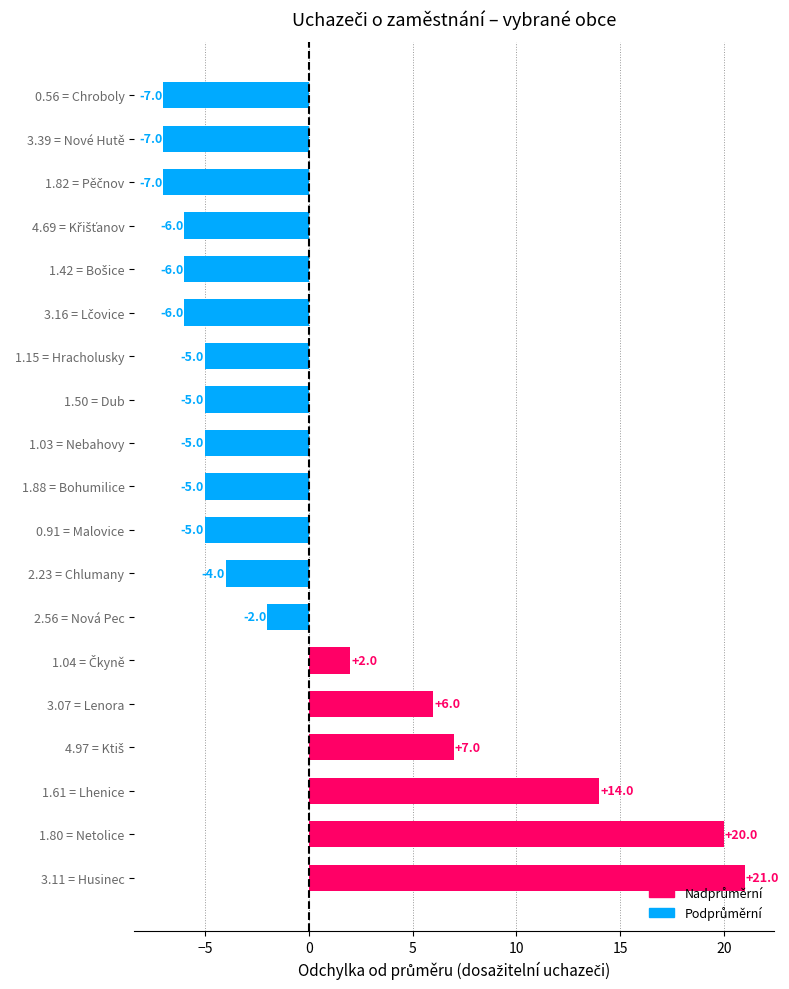

At which category does the chart reach its peak across all series?

3.11 = Husinec